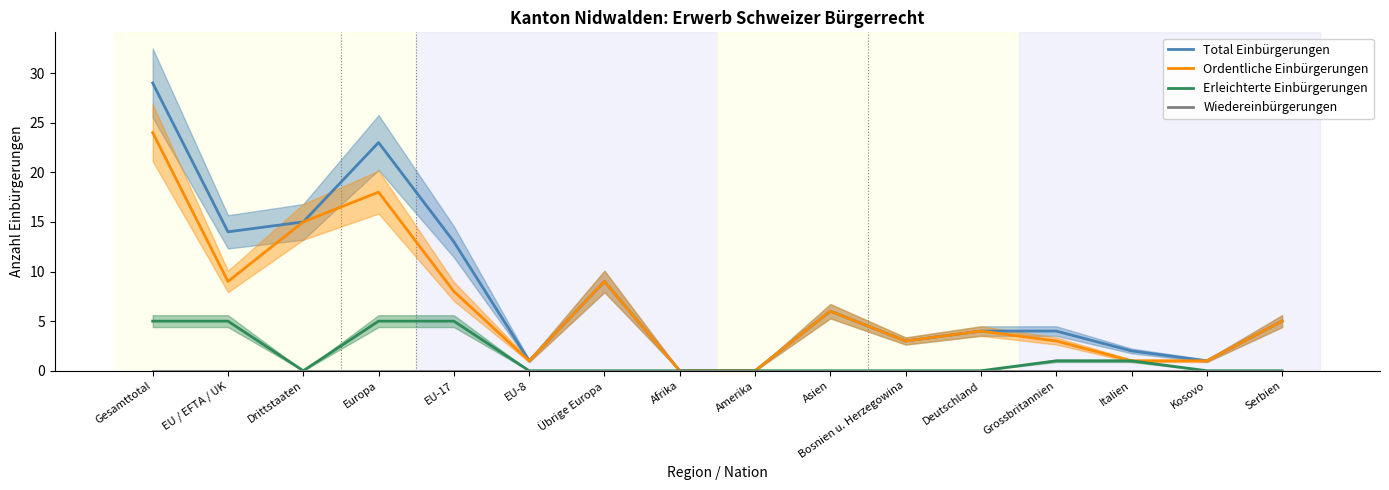

Between Bosnien u. Herzegowina and Italien, which series saw the biggest shift?

Ordentliche Einbürgerungen